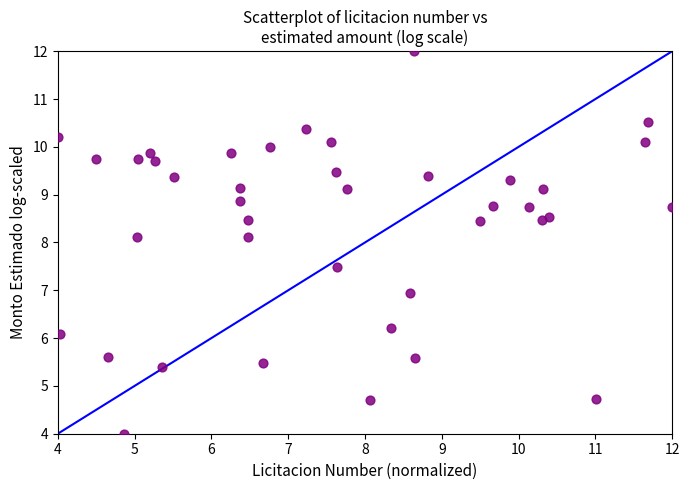

What is the range of X values (max minus min)?

8.0